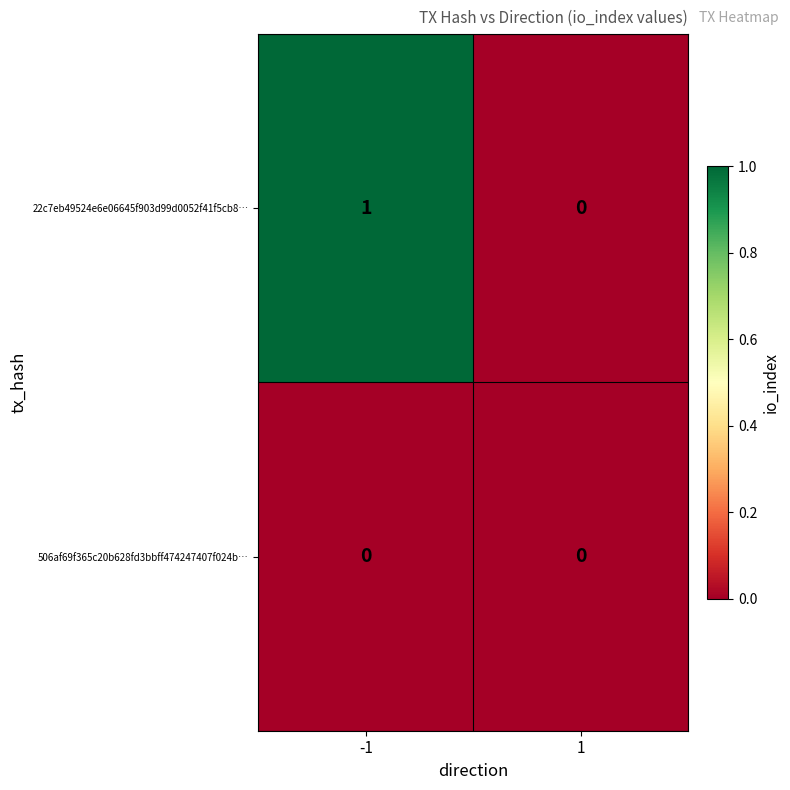

Reading left to right, list all the values displayed in this chart.

22c7eb49524e6e06645f903d99d0052f41f5cb8…: 1	0
506af69f365c20b628fd3bbff474247407f024b…: 0	0